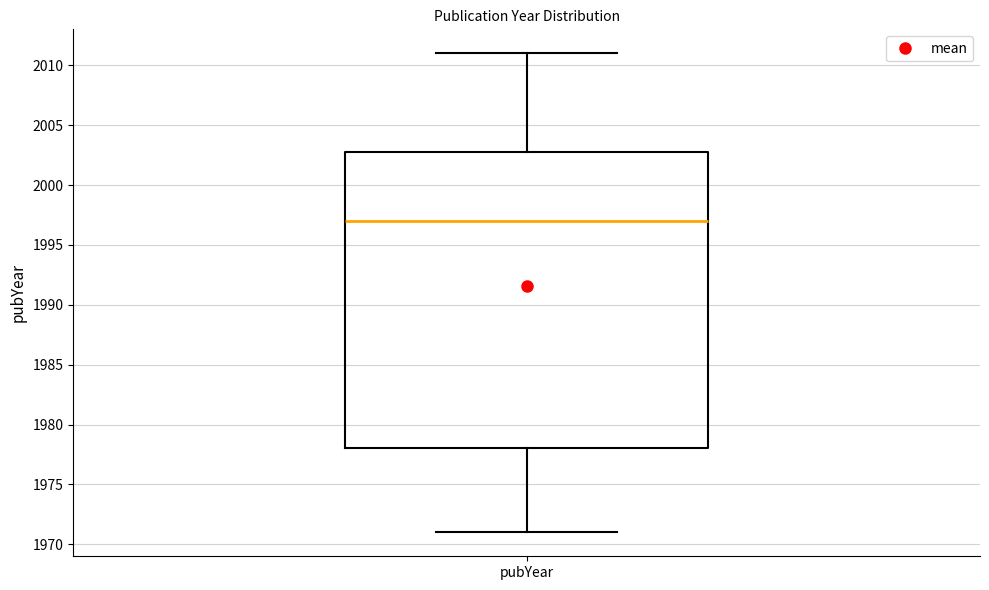

Read this box plot against the y-axis: the position of the median line, the range covered by the box, and the ends of both whiskers. The values are not printed on the chart, so give them approximately, as read against the axis.

median 1997, box 1978 to 2003, whiskers 1971 to 2011